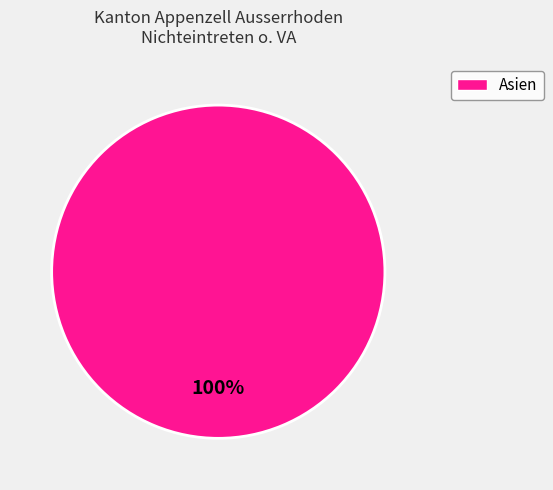

Does any single category account for the majority?

Yes